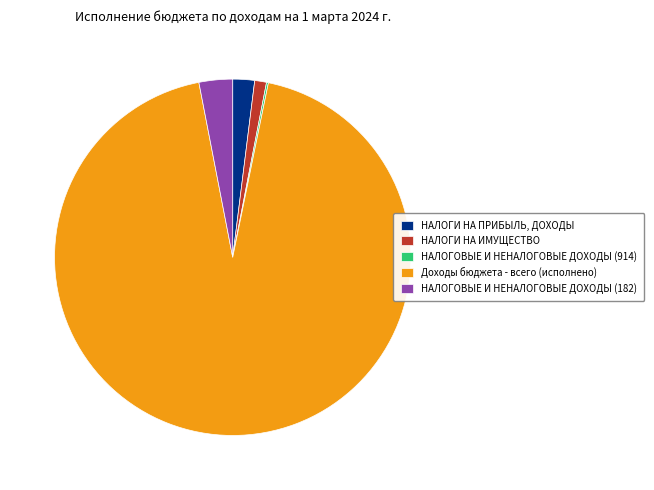

Is it true that НАЛОГИ НА ИМУЩЕСТВО is 1% of the pie?

True